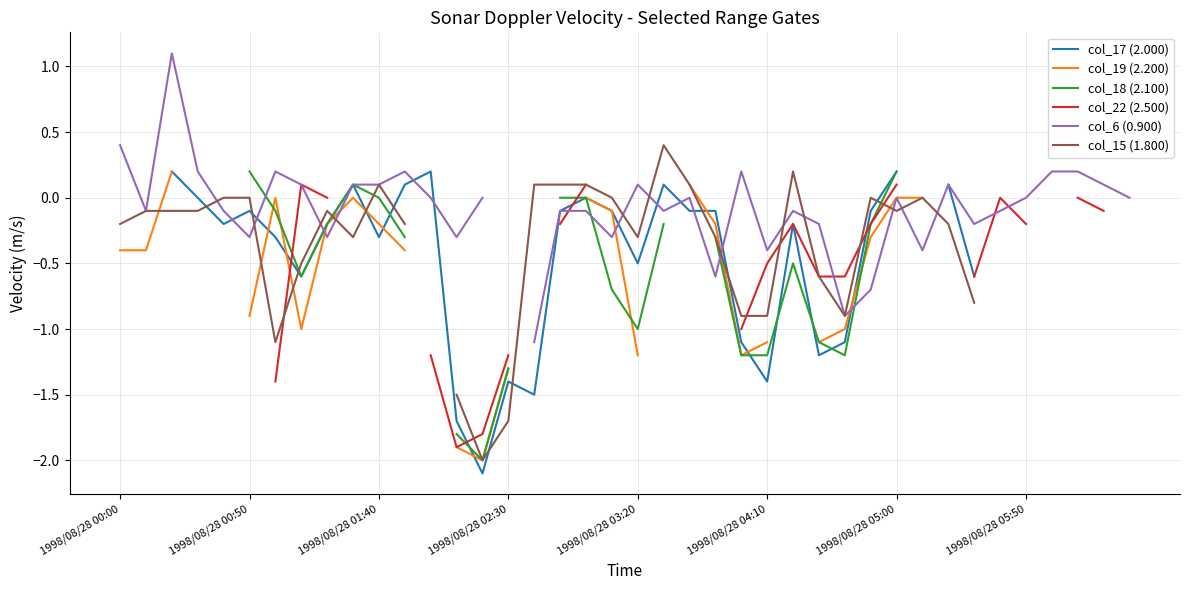

Does the chart display data point markers on the line(s)?

No